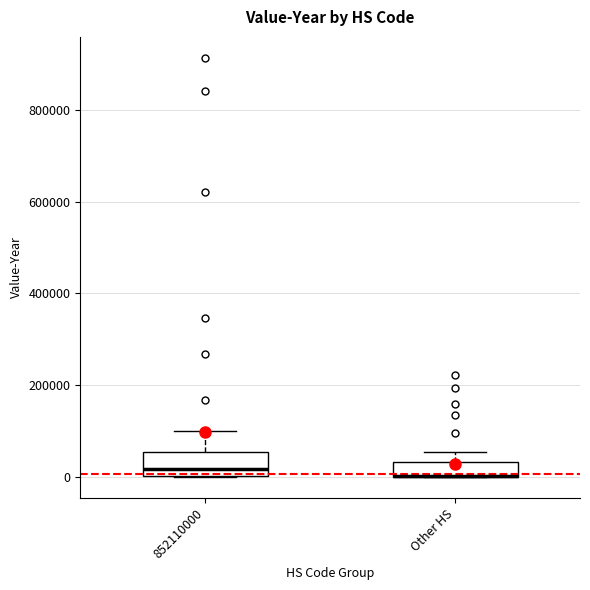

Where is the upper edge of the box for 852110000 on the y-axis? The values are not printed on the chart, so give them approximately, as read against the axis.

60000